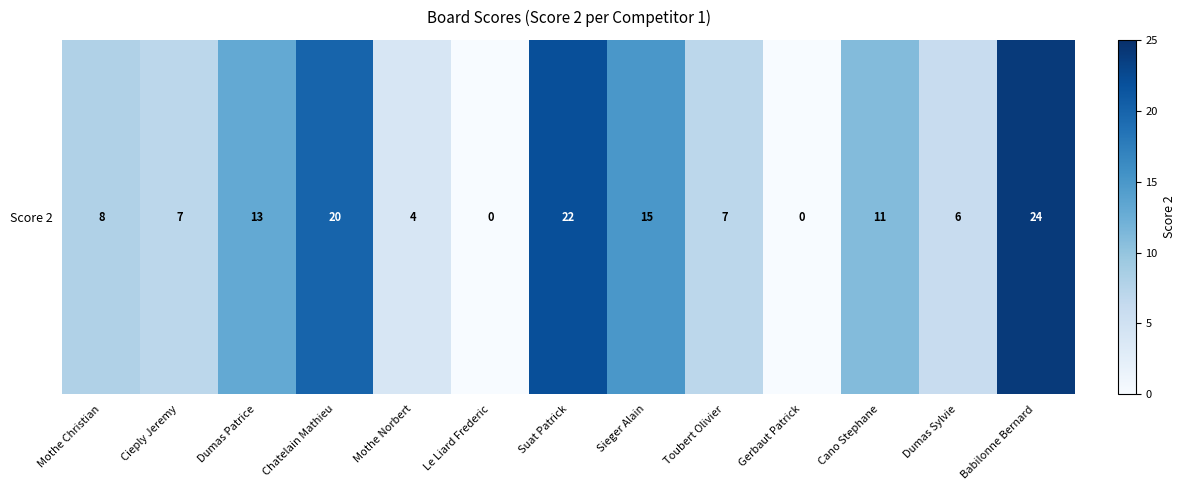

How many values are above zero?

11